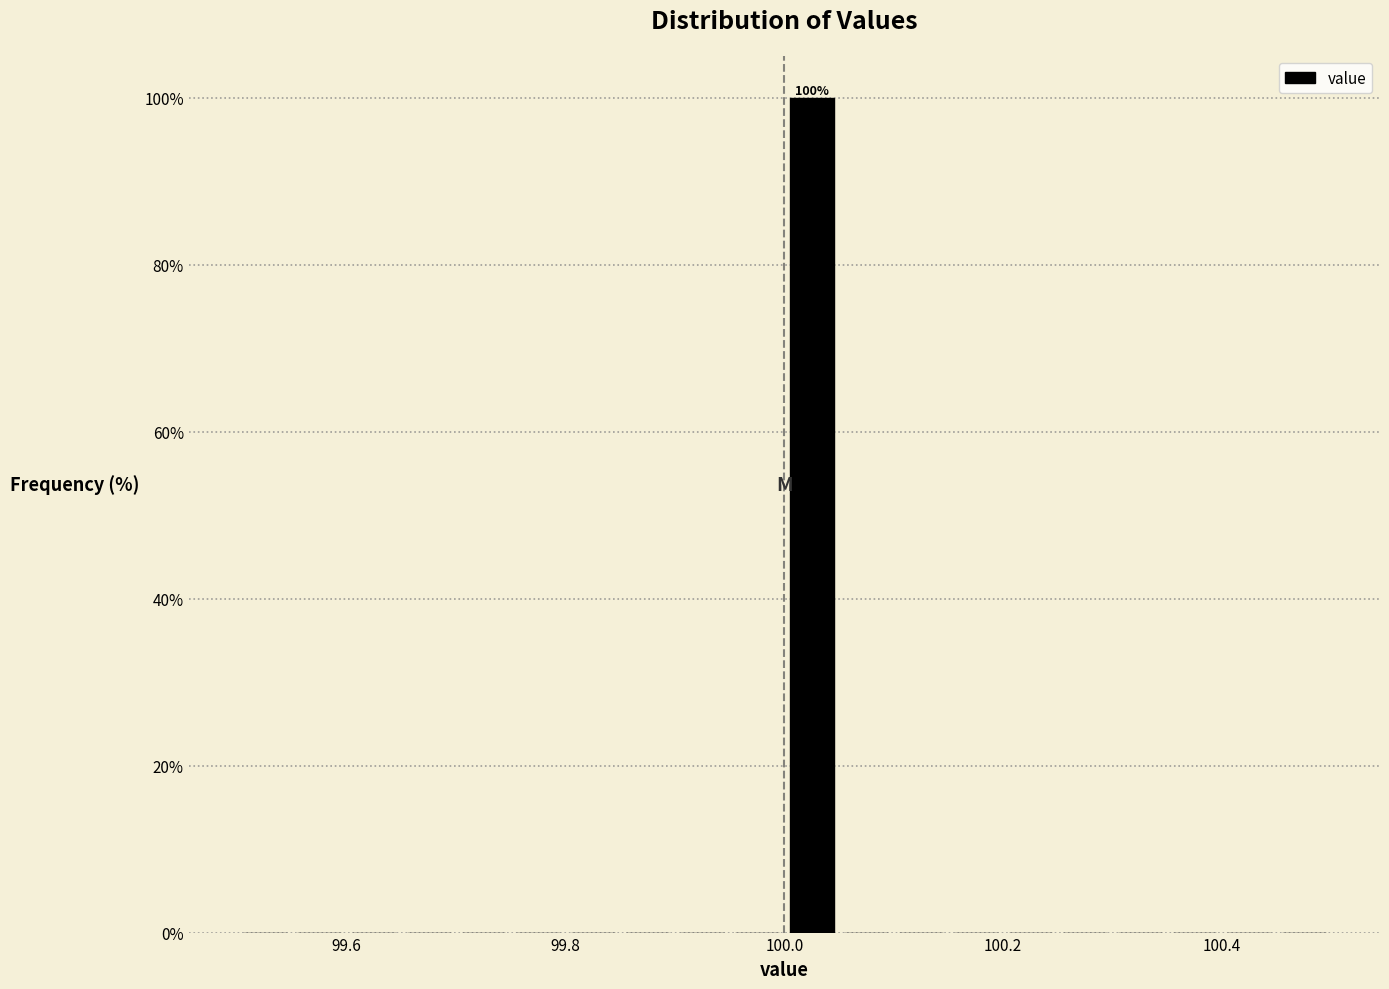

Around what value on the x-axis is the tallest bar? Give the approximate position of its centre, as read against the axis.

100.02